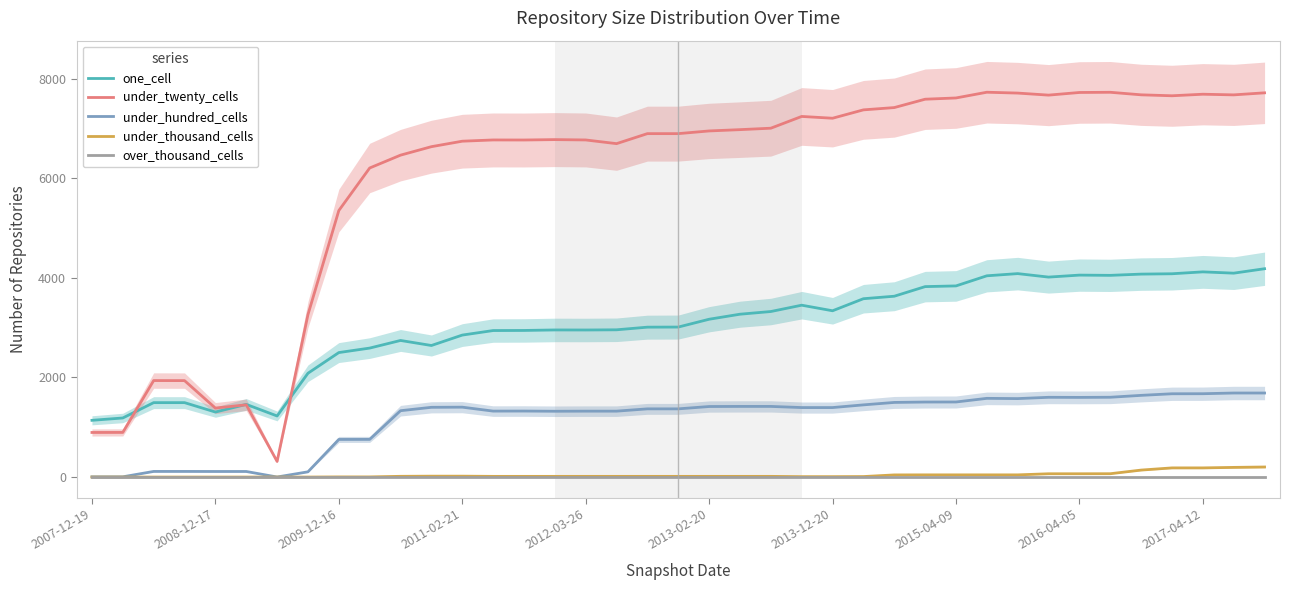

What is the difference between the highest and lowest values at 10?

6462